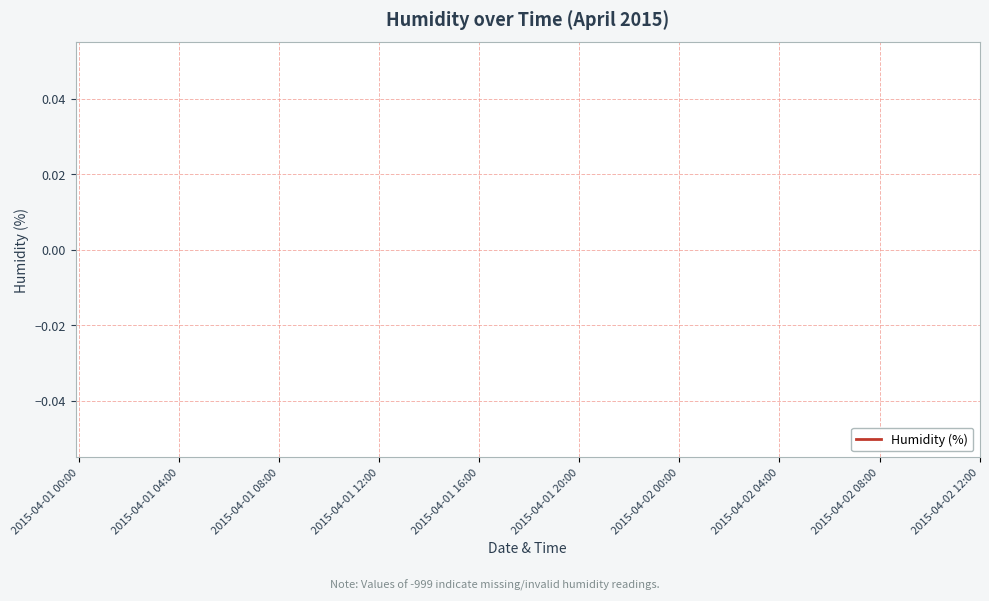

How many distinct data groups are displayed?

1